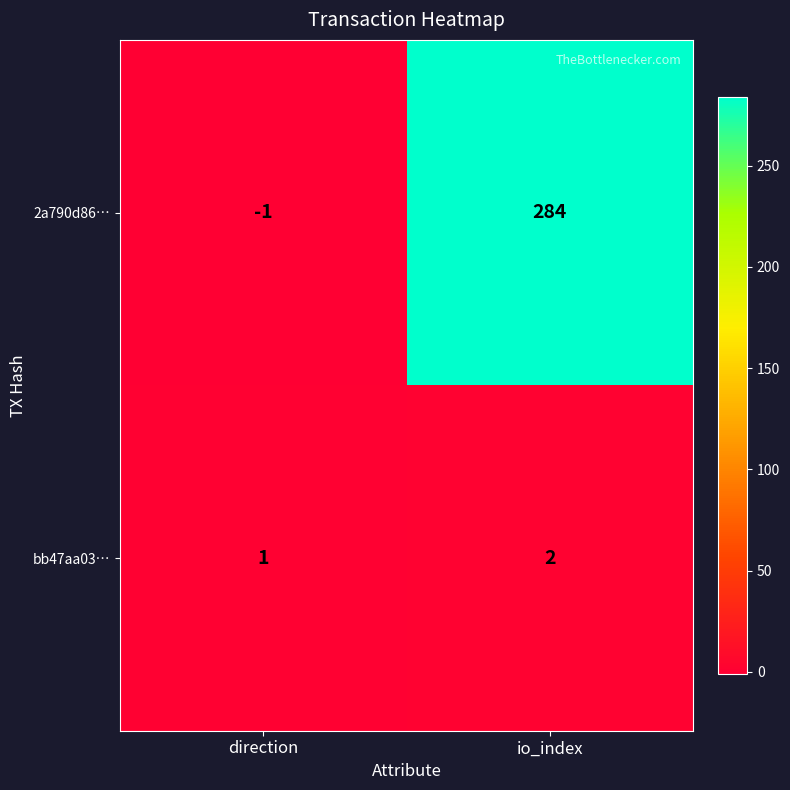

At how many categories does at least one series exceed 209?

1